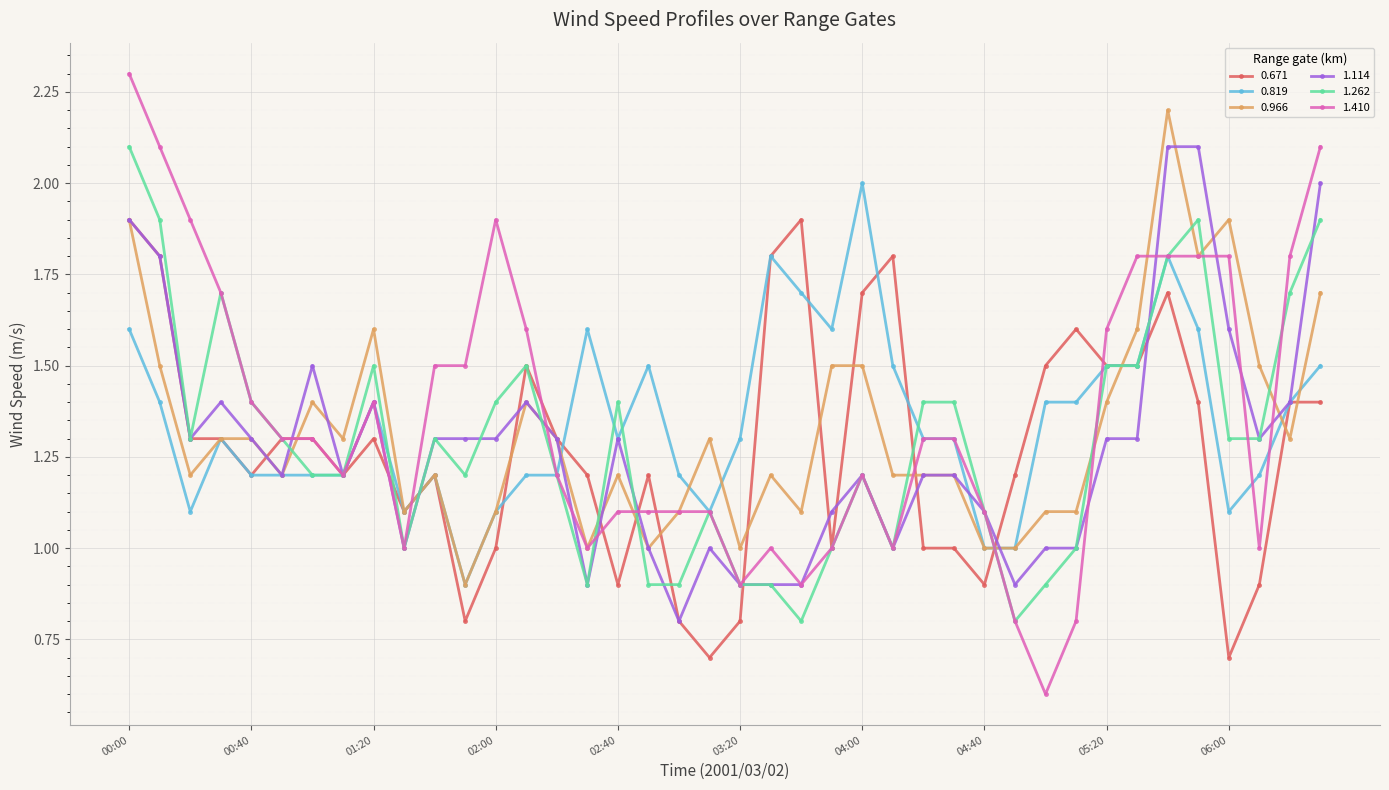

At how many categories does at least one series exceed 0?

40